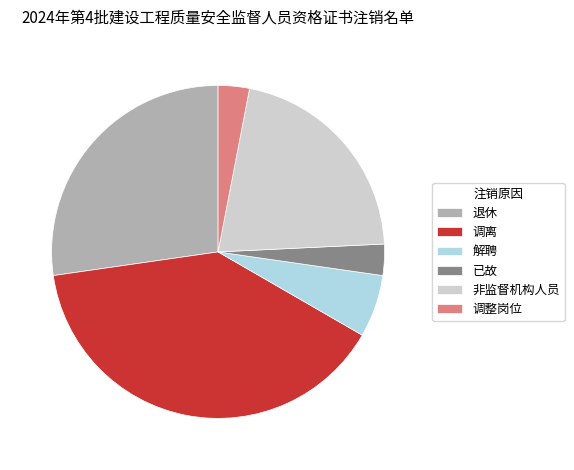

What is the ratio of the value at 非监督机构人员 to the value at 已故?

7.0